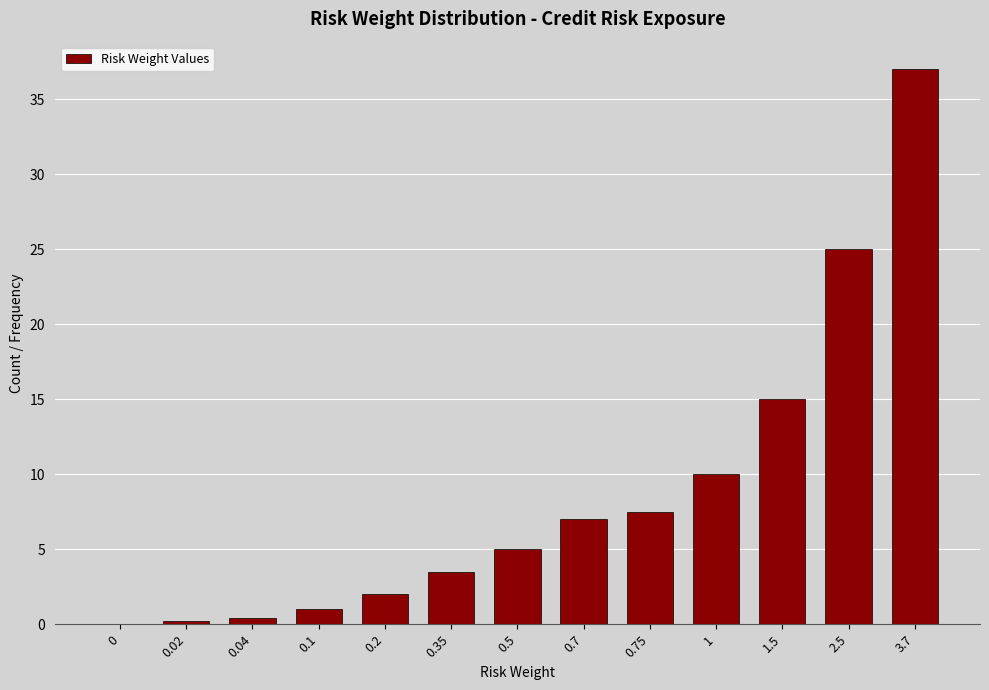

Reading left to right, extract all data points from this chart.

0=0.0	0.02=0.2	0.04=0.4	0.1=1.0	0.2=2.0	0.35=3.5	0.5=5.0	0.7=7.0	0.75=7.5	1=10.0	1.5=15.0	2.5=25.0	3.7=37.0